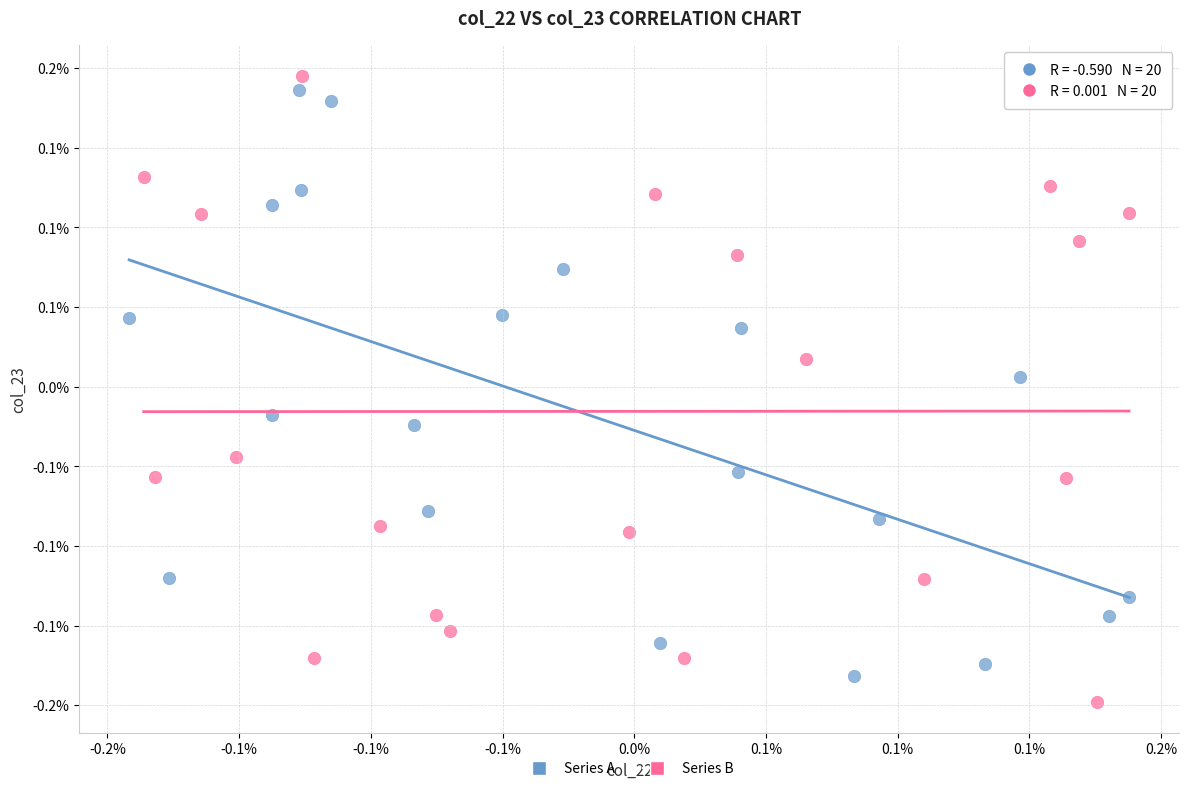

Which series has the widest spread of Y values?

Series B